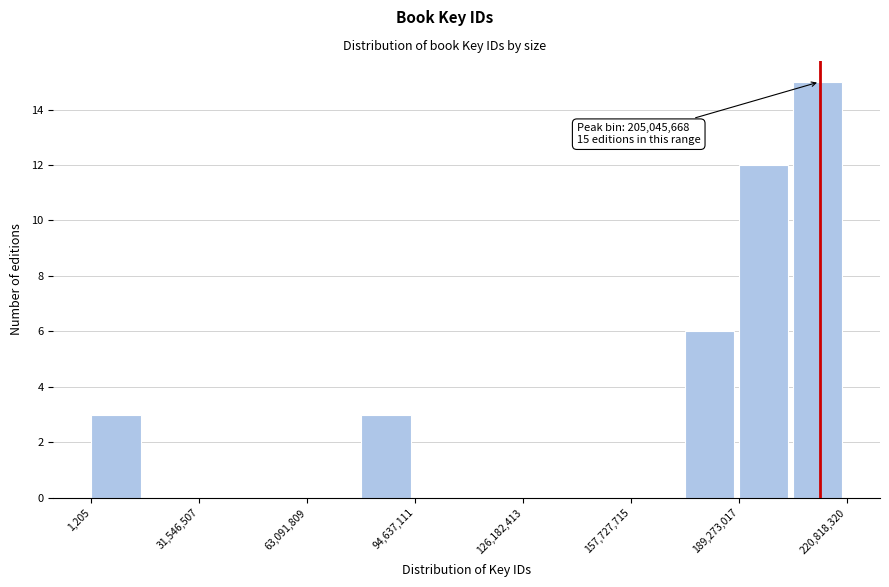

Read against the x-axis, roughly where is the centre of the tallest bar?

210000000